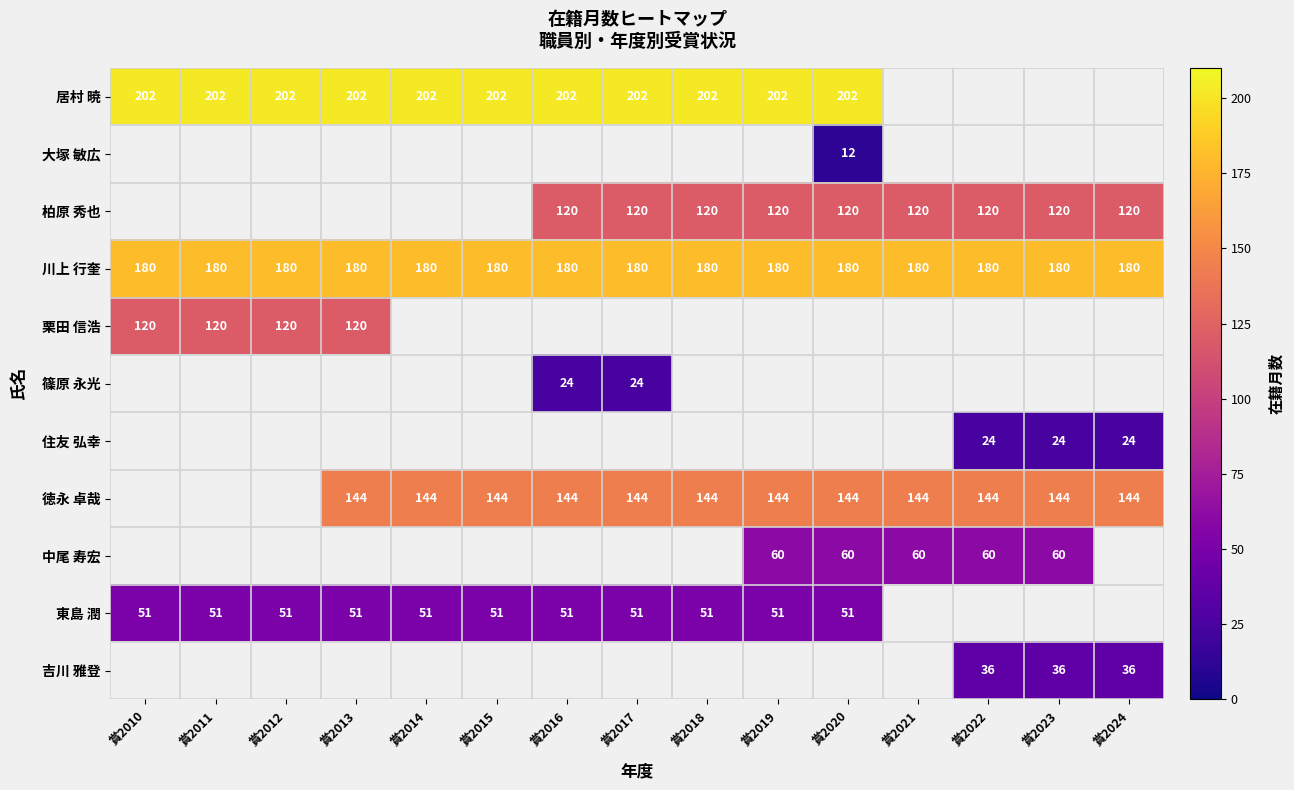

What is the smallest value displayed?

12.0